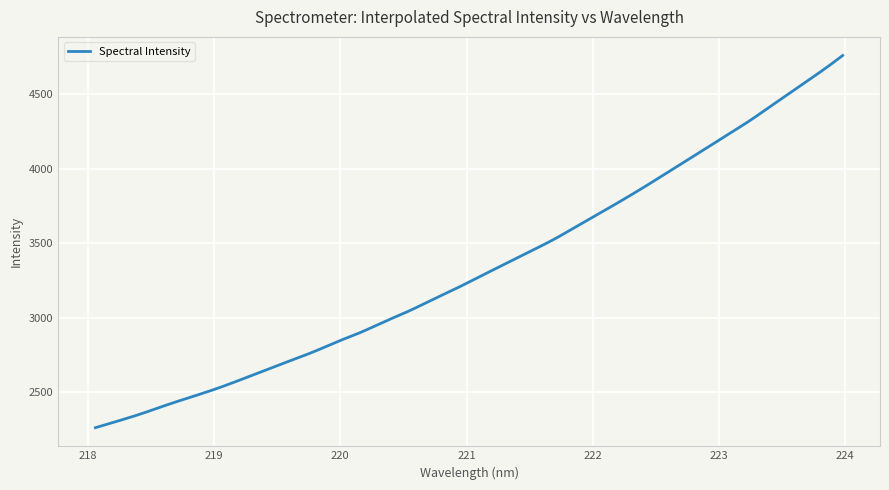

What is the difference between the maximum and minimum values?

2498.0